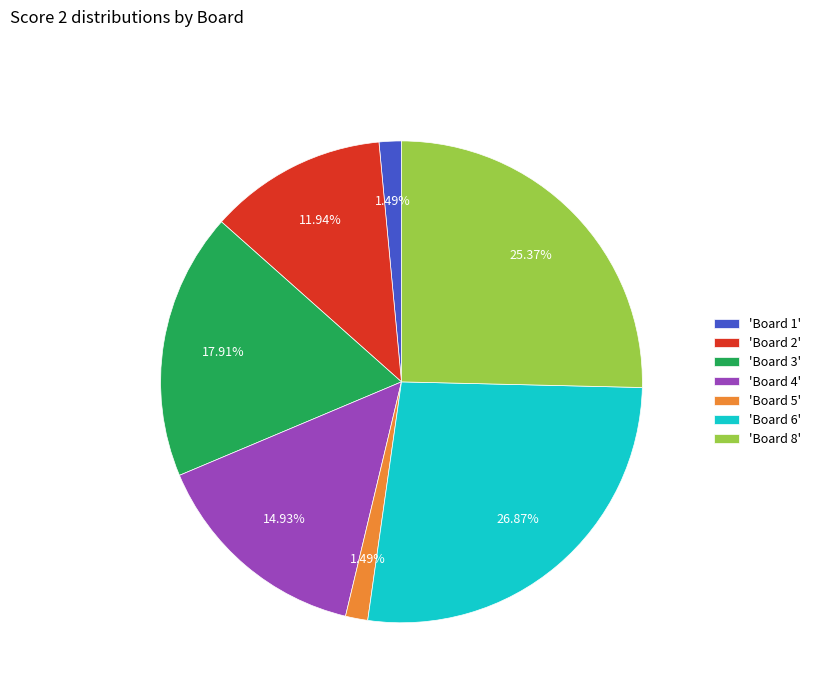

Do 'Board 1' and 'Board 8' together represent more than half of the pie?

No